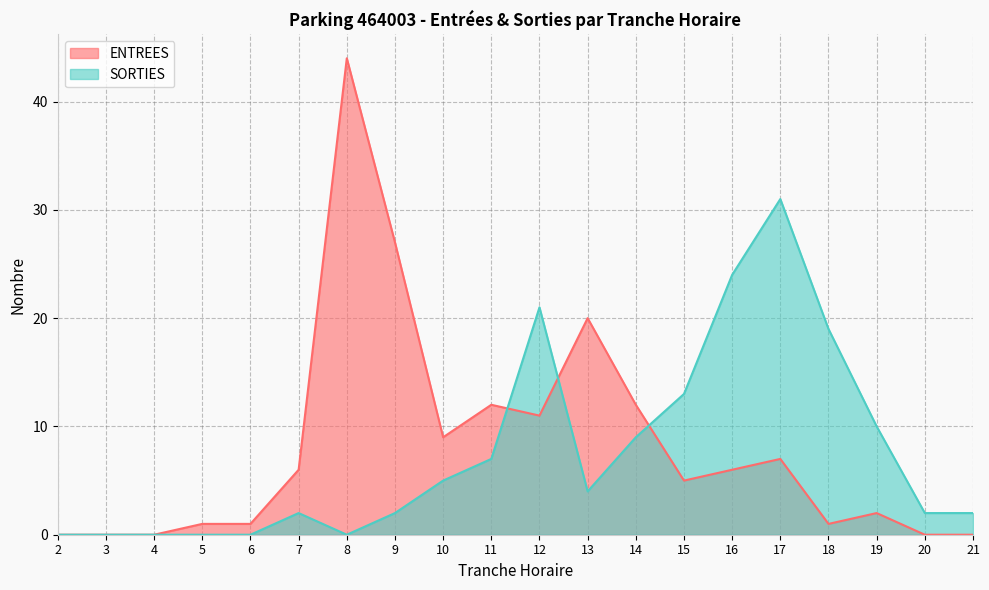

Where do ENTREES and SORTIES first cross each other?

11 and 12